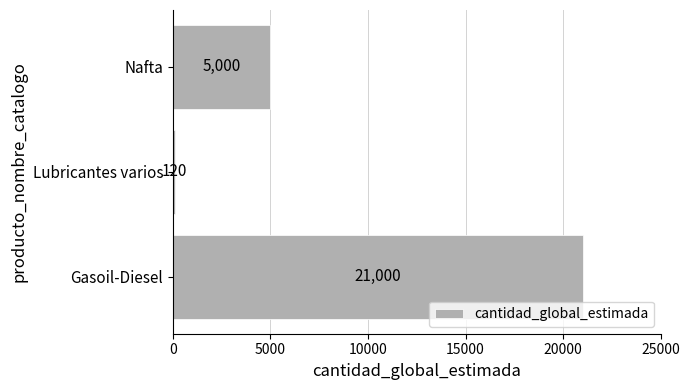

Is it true that the value at Lubricantes varios is 120?

True